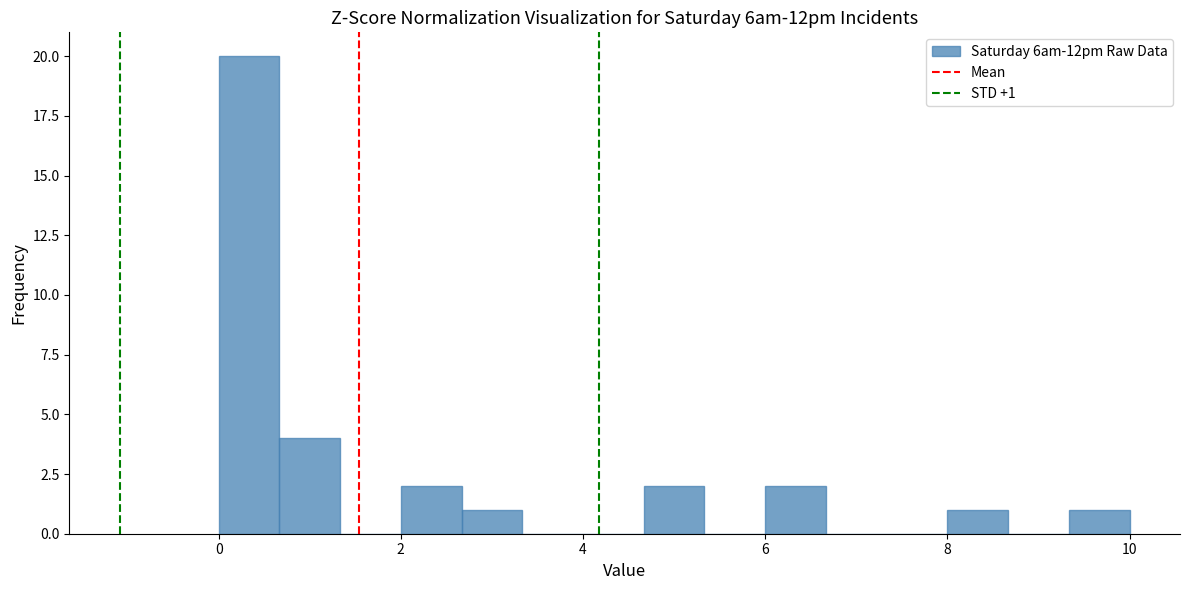

Around what value on the x-axis is the tallest bar? Give the approximate position of its centre, as read against the axis.

0.4